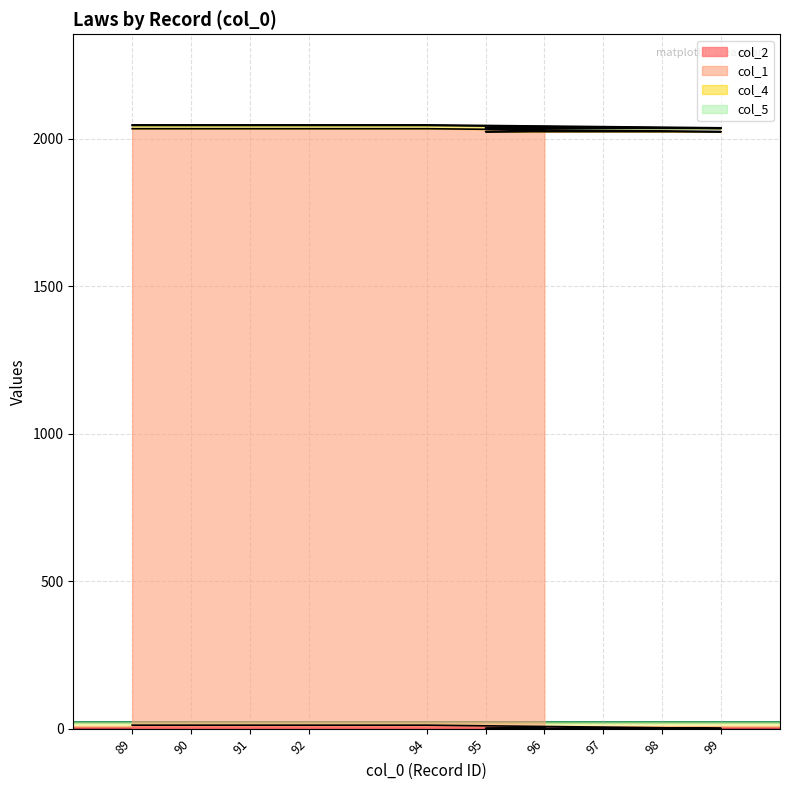

Where is col_1 nearest to the value 2029?

96